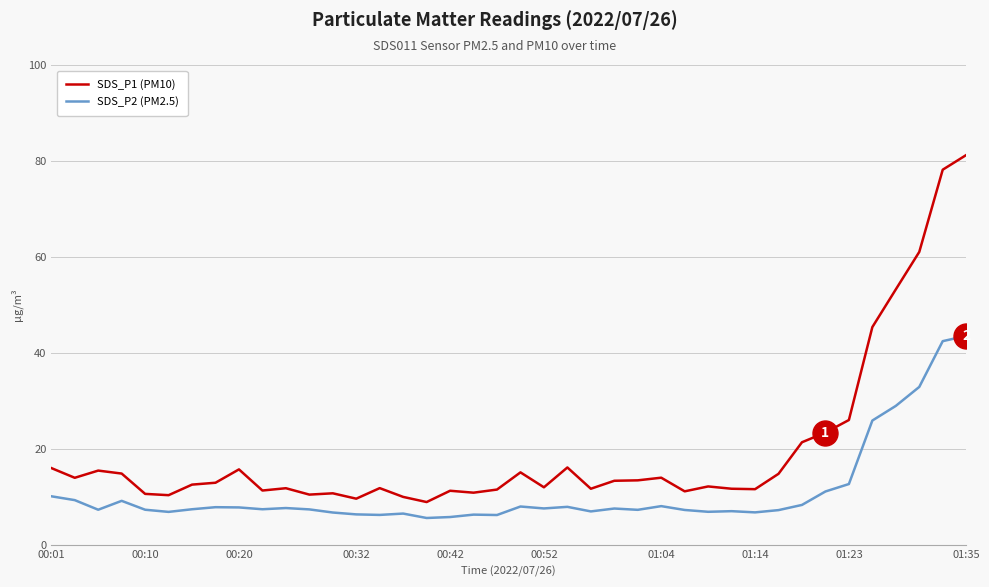

True or false: SDS_P1 (PM10) and SDS_P2 (PM2.5) intersect in this chart.

False